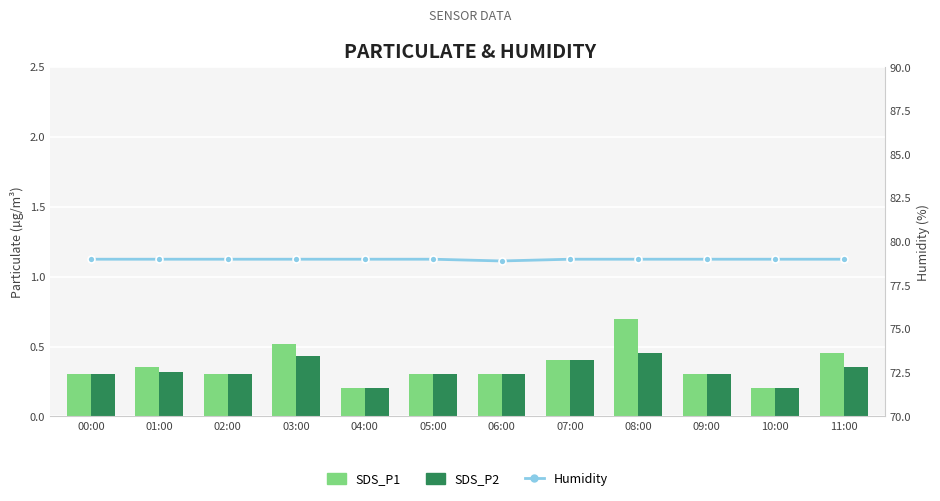

What is the label of the 3rd bar from the left?

02:00